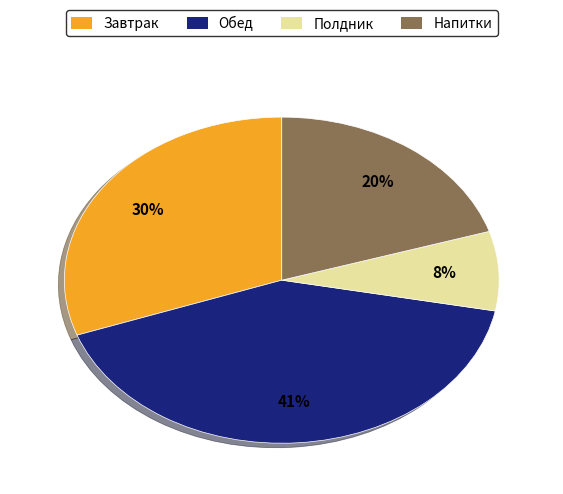

Is there any slice that represents more than half of the pie?

No